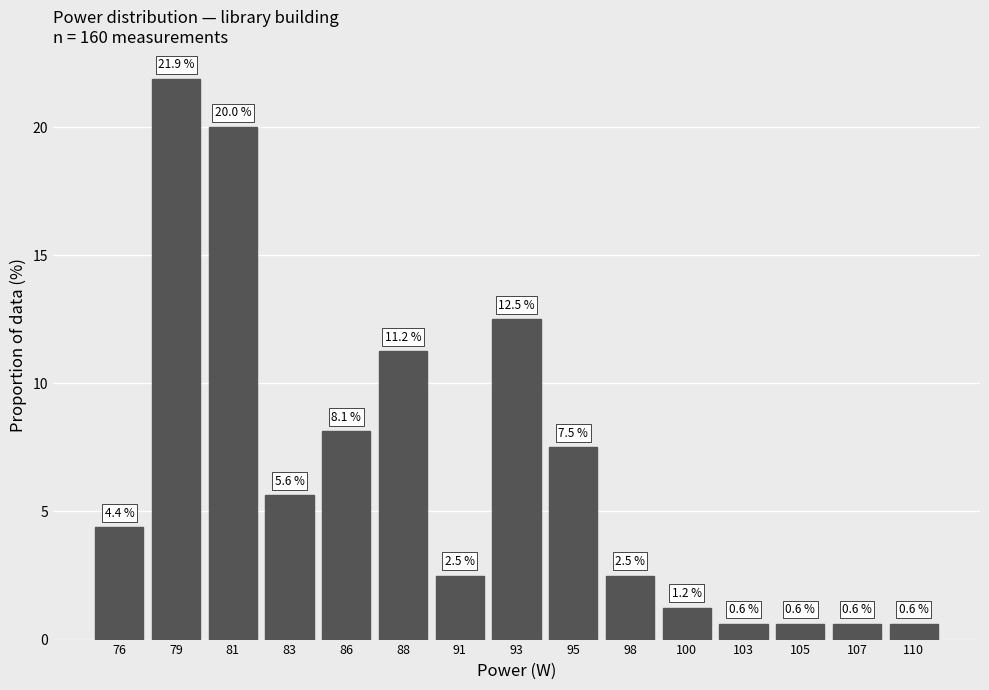

Is it true that the value at 100 is 2.0?

False